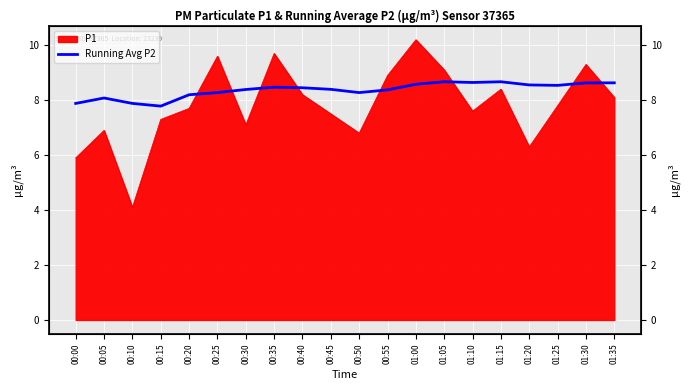

At which label does the data first exceed 8?

00:05